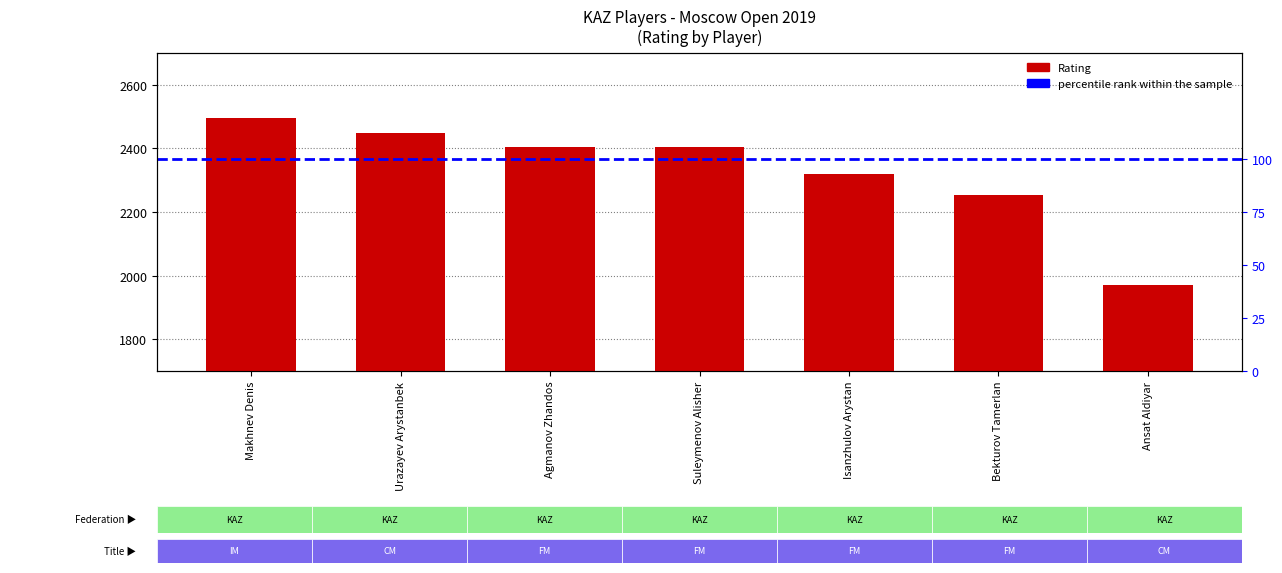

What is the ratio of the value at Isanzhulov Arystan to the value at Makhnev Denis?

0.9